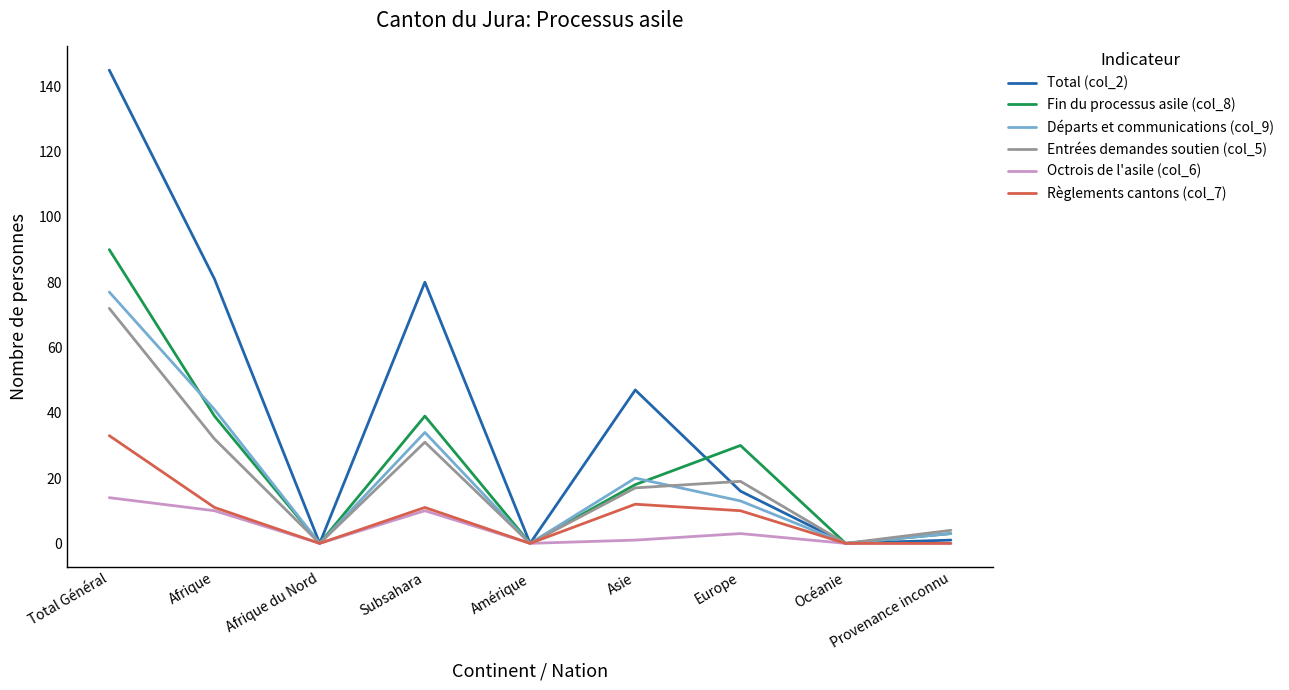

Reading left to right, extract all data points from this chart.

Total (col_2): Total Général=145	Afrique=81	Afrique du Nord=0	Subsahara=80	Amérique=0	Asie=47	Europe=16	Océanie=0	Provenance inconnu=1
Fin du processus asile (col_8): Total Général=90	Afrique=39	Afrique du Nord=0	Subsahara=39	Amérique=0	Asie=18	Europe=30	Océanie=0	Provenance inconnu=3
Départs et communications (col_9): Total Général=77	Afrique=41	Afrique du Nord=0	Subsahara=34	Amérique=0	Asie=20	Europe=13	Océanie=0	Provenance inconnu=3
Entrées demandes soutien (col_5): Total Général=72	Afrique=32	Afrique du Nord=0	Subsahara=31	Amérique=0	Asie=17	Europe=19	Océanie=0	Provenance inconnu=4
Octrois de l'asile (col_6): Total Général=14	Afrique=10	Afrique du Nord=0	Subsahara=10	Amérique=0	Asie=1	Europe=3	Océanie=0	Provenance inconnu=0
Règlements cantons (col_7): Total Général=33	Afrique=11	Afrique du Nord=0	Subsahara=11	Amérique=0	Asie=12	Europe=10	Océanie=0	Provenance inconnu=0